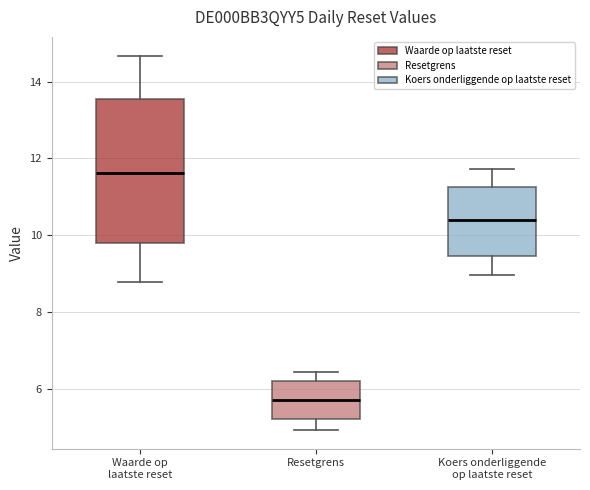

Reading left to right, read every box against the y-axis: the position of its median line, the range the box covers, and the ends of its whiskers. The values are not printed on the chart, so give them approximately, as read against the axis.

Waarde op laatste reset: median 11.6, box 9.8 to 13.6, whiskers 8.8 to 14.6
Resetgrens: median 5.8, box 5.2 to 6.2, whiskers 5.0 to 6.4
Koers onderliggende op laatste reset: median 10.4, box 9.4 to 11.2, whiskers 9.0 to 11.8